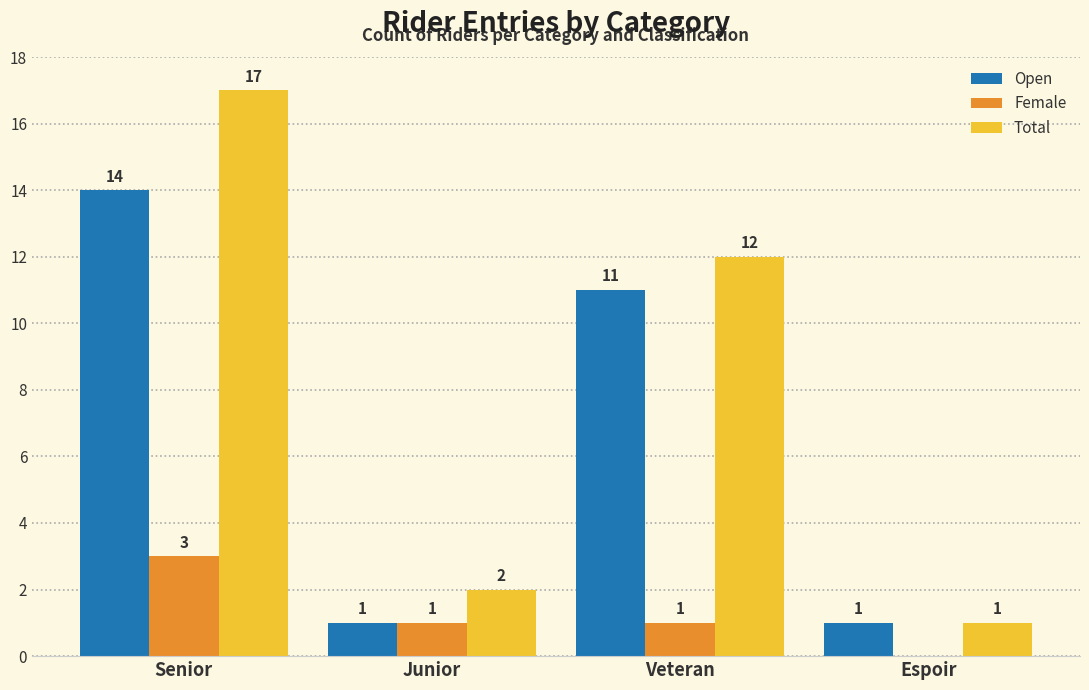

The value of Total at Veteran is 12. True or false?

True